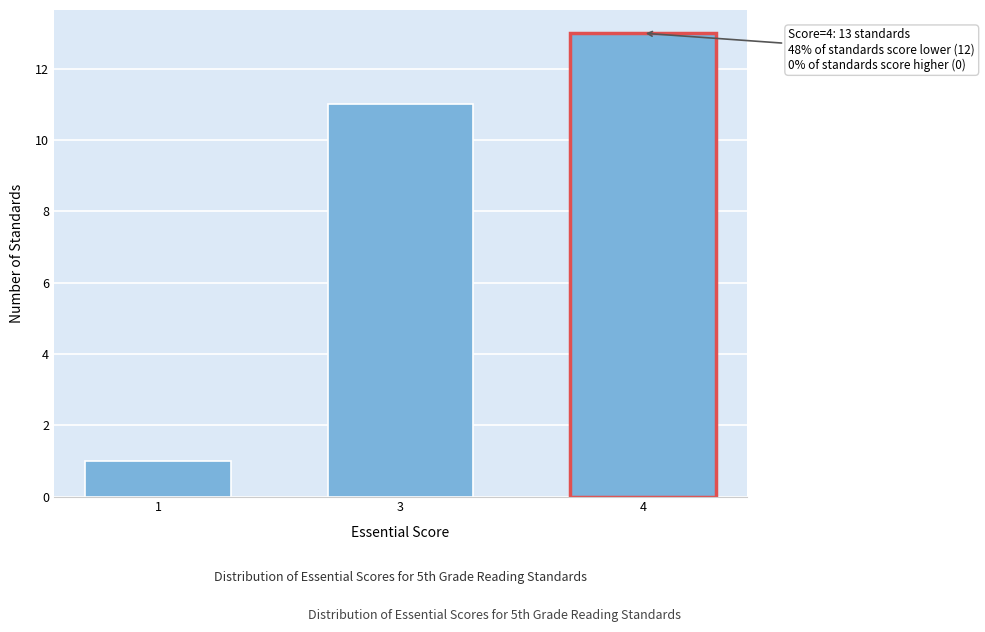

Reading left to right, what are all the values shown in this chart?

1=1	3=11	4=13